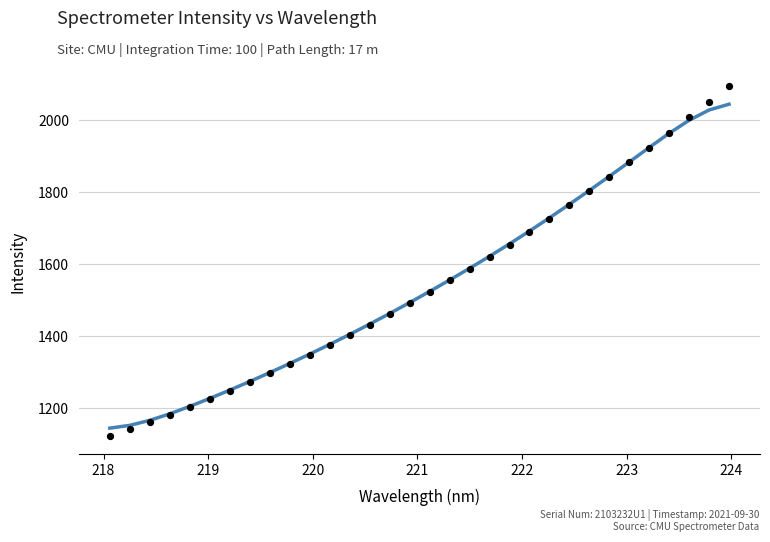

What is the range of Y values (max minus min)?

973.4